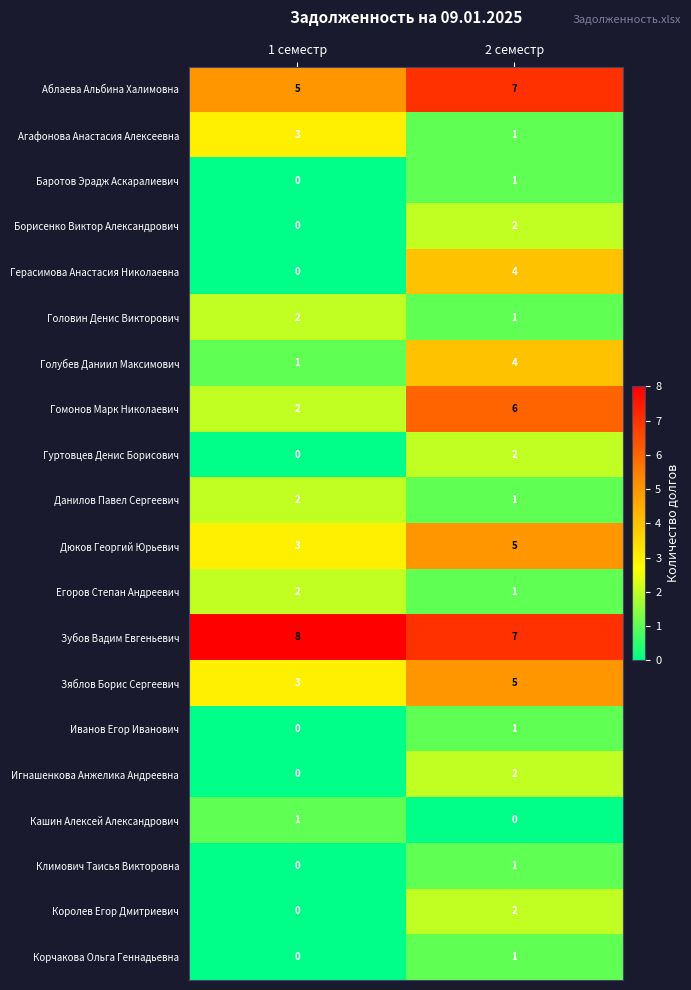

What is the spread (max minus min) of values at 2 семестр?

7